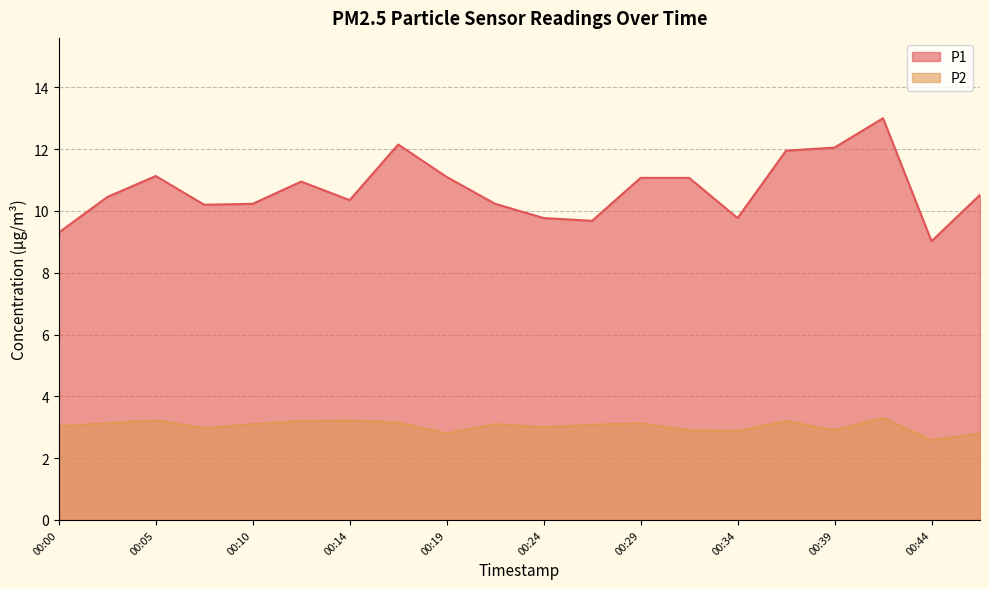

In P2, how many points are lower than both neighbors (excluding endpoints)?

6